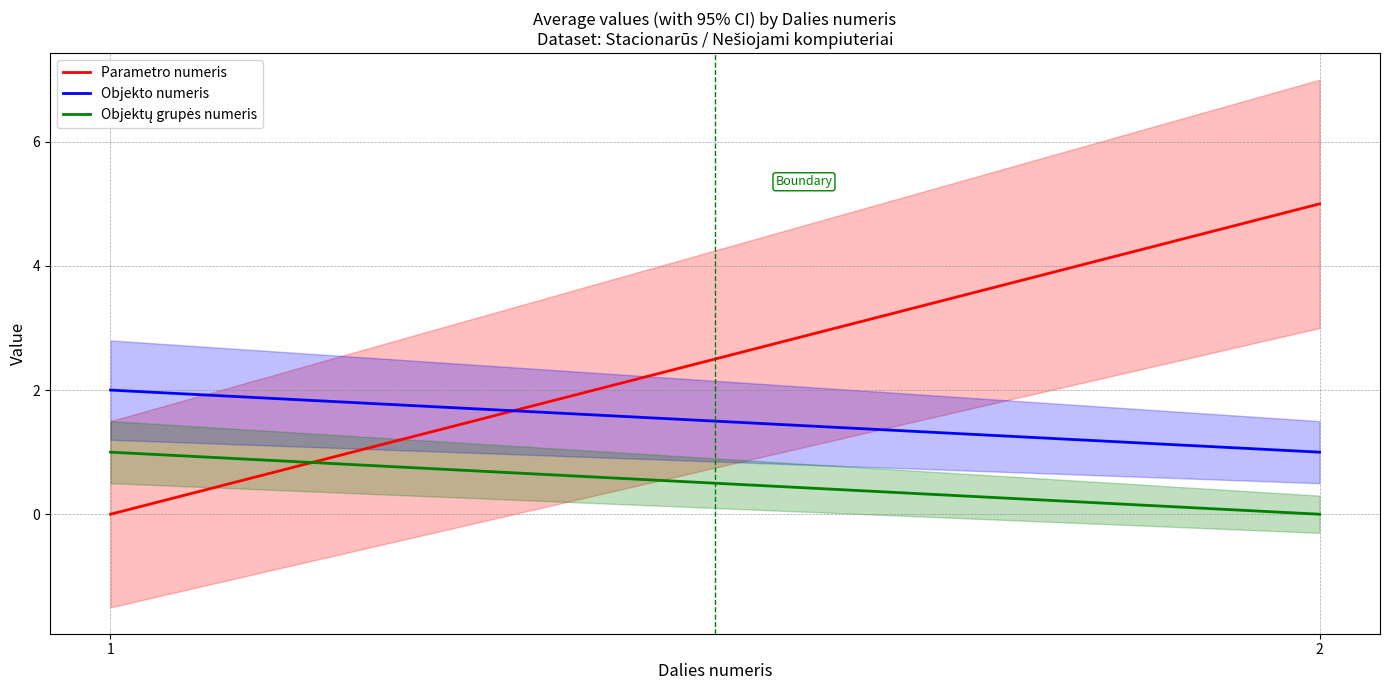

Reading left to right, what are all the values shown in this chart?

Parametro numeris: 1=0	2=5
Objekto numeris: 1=2	2=1
Objektų grupės numeris: 1=1	2=0